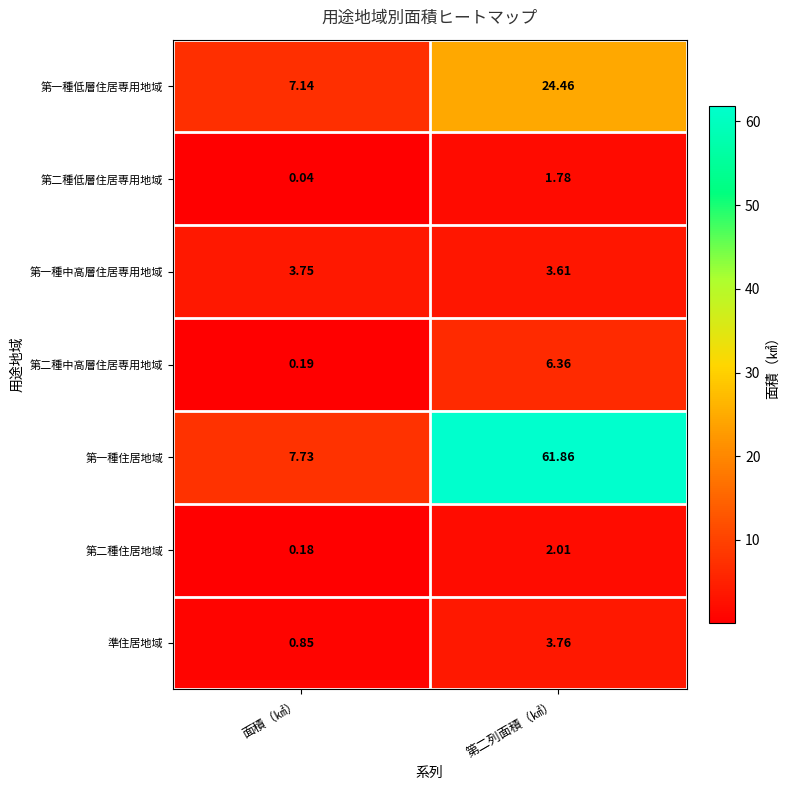

What is the difference between the highest and lowest values at 第二列面積（㎢）?

60.1